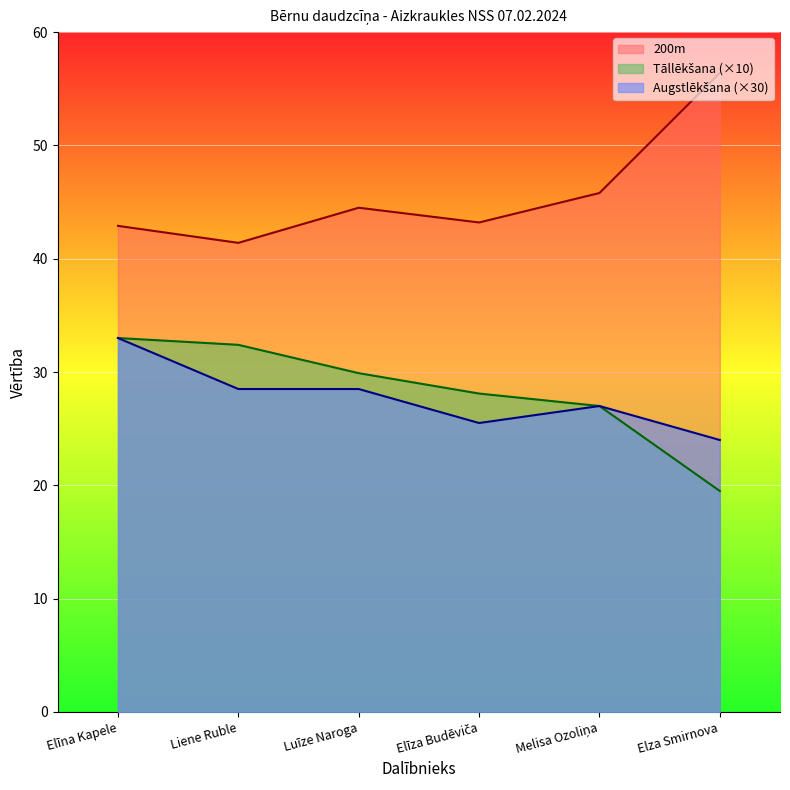

What is the sum of the Tāllēkšana values at Elza Smirnova and Liene Ruble?

51.9